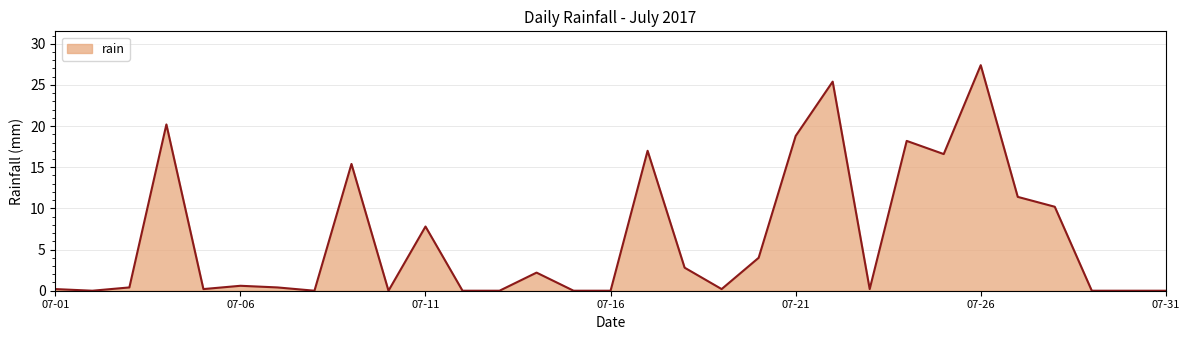

What is the difference between the maximum and minimum values?

27.4